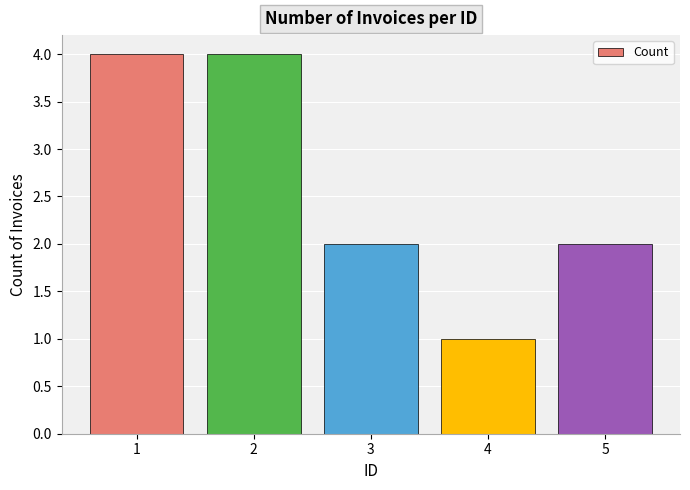

What is the sum of the values at 1 and 5?

6